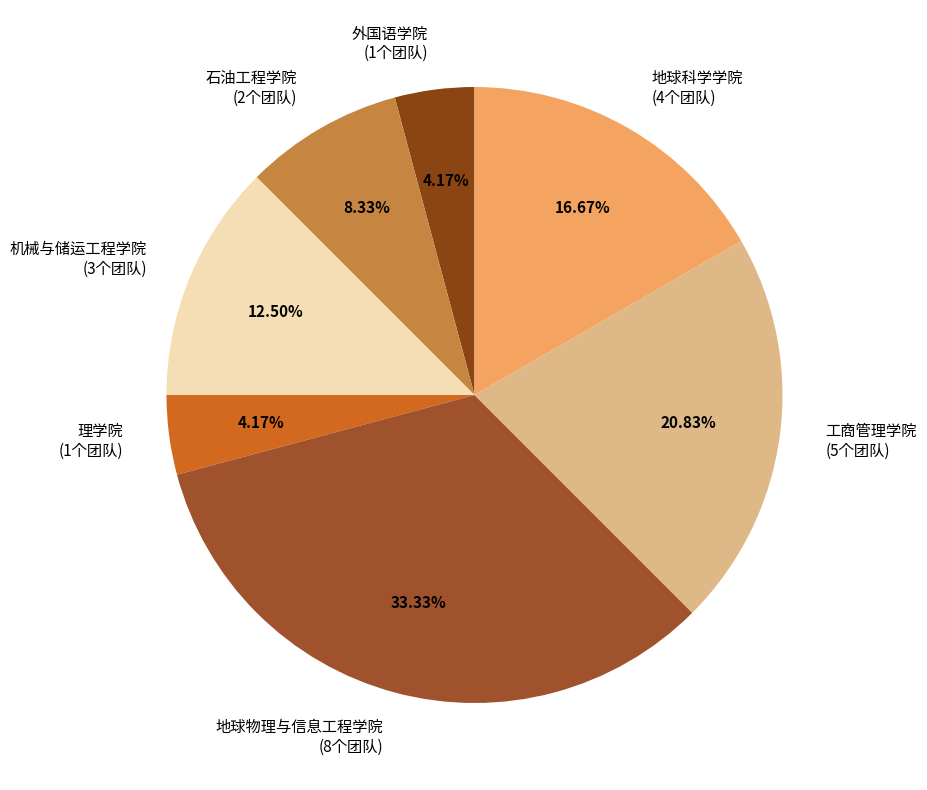

Count the number of slices in the pie.

7